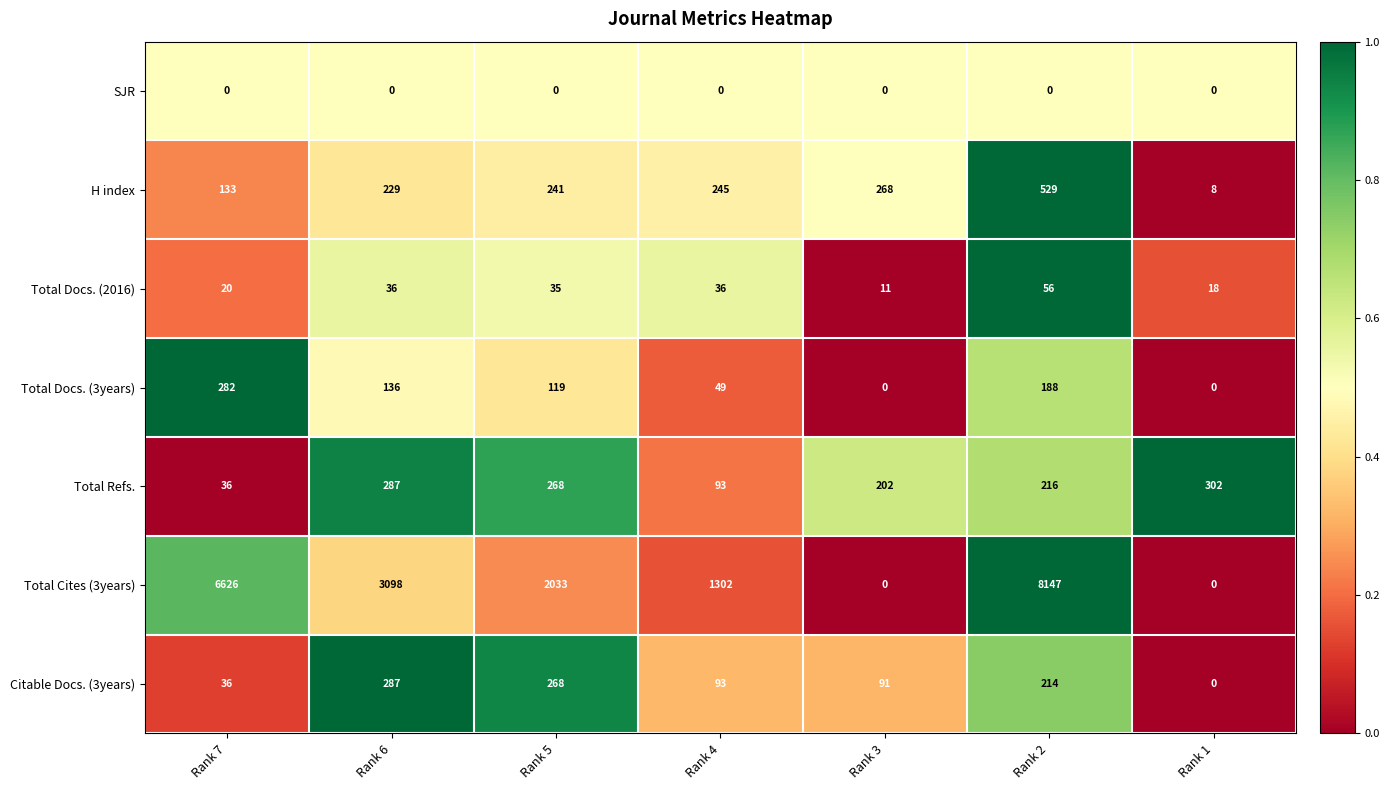

Where is Total Docs. (3years) nearest to the value 141?

Rank 6